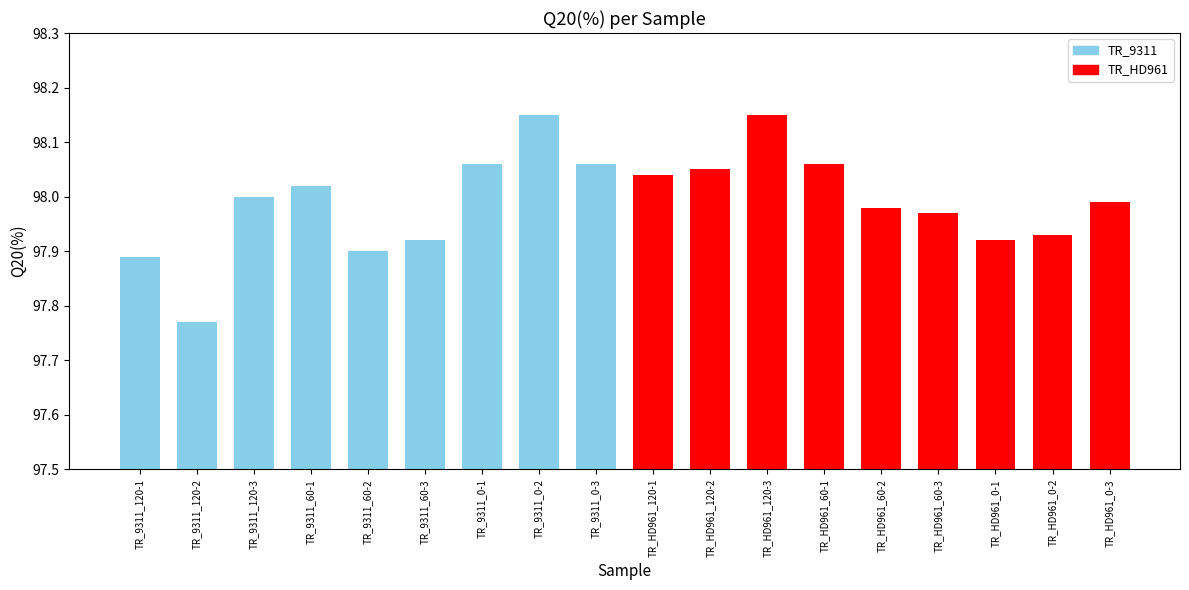

What is the sum of all values?

1763.9